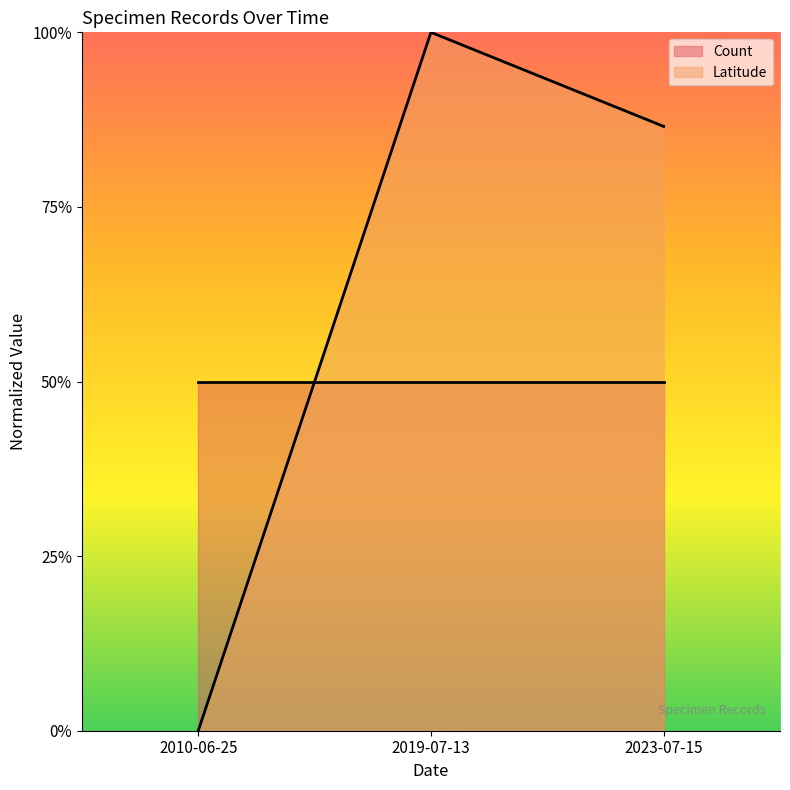

Count the values in the range 0 to 1.

3